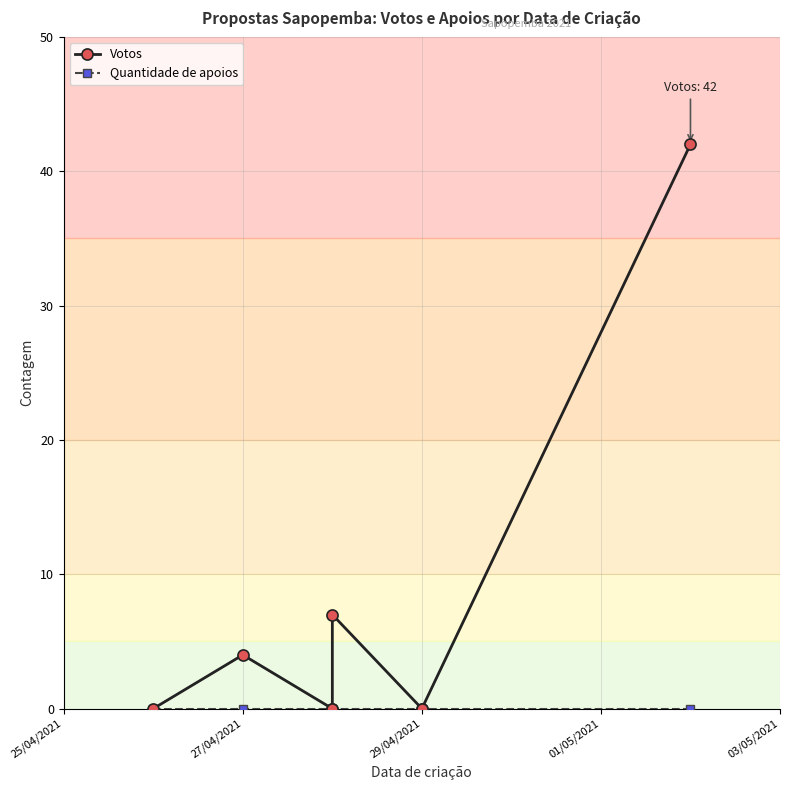

True or false: Quantidade de apoios and Votos intersect in this chart.

False